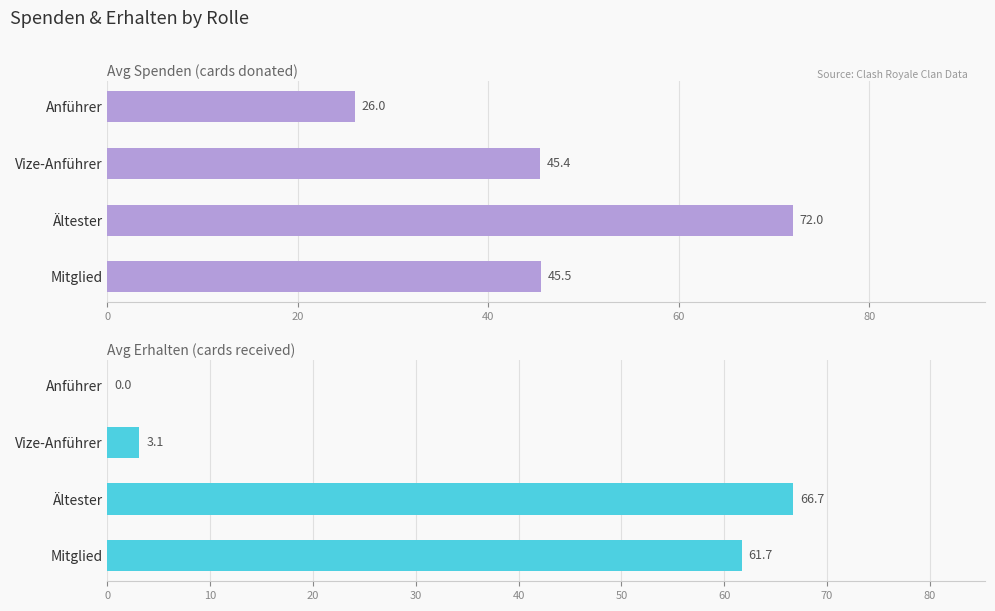

At how many categories does at least one series exceed 59?

2